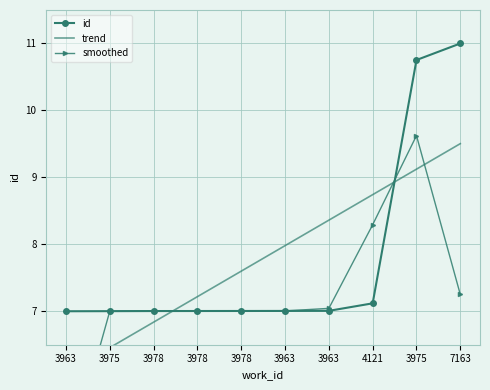

Rank the series by their maximum value, from highest to lowest.

id, smoothed, trend